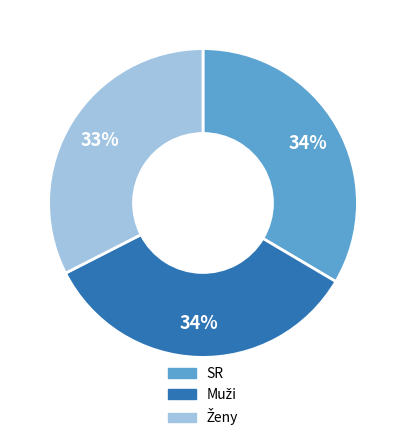

Is there any slice that represents more than half of the pie?

No